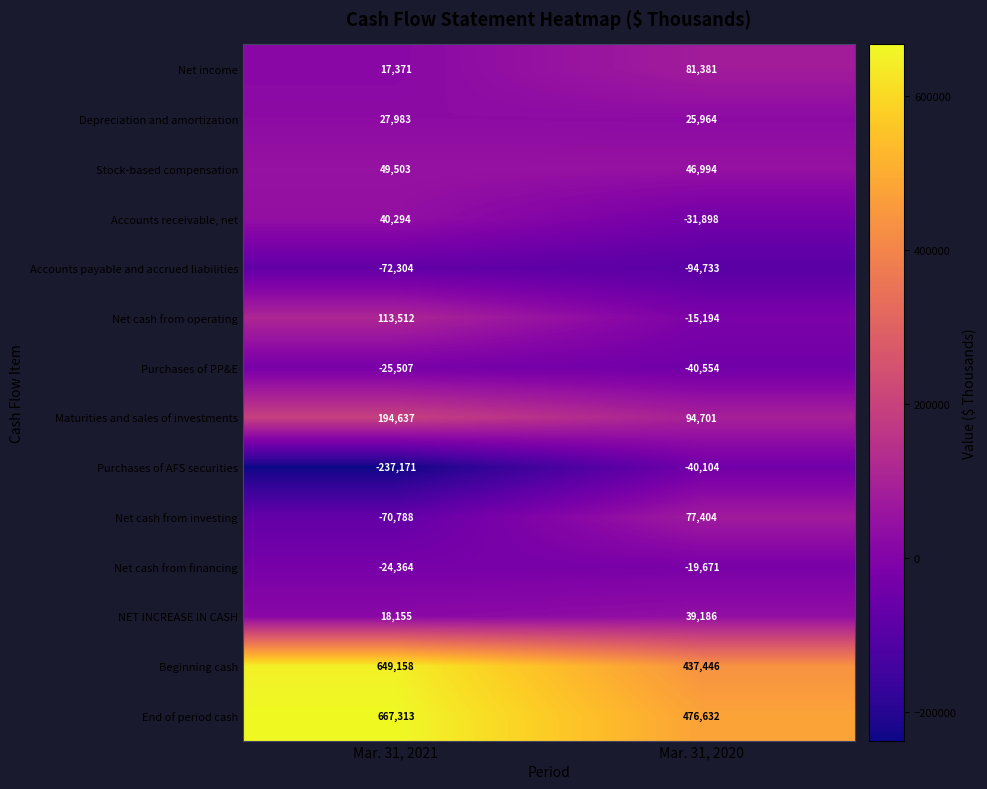

What is the sum of all Net cash from investing values?

6616